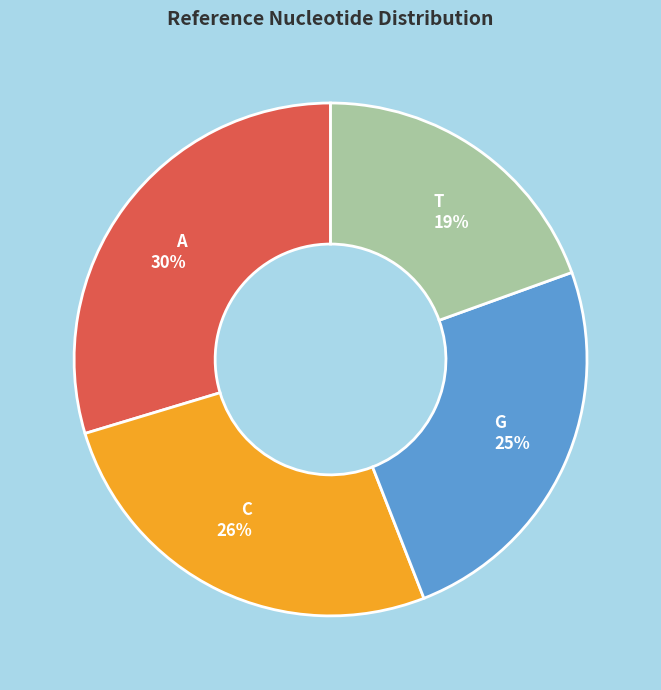

To the nearest percent, what percentage of the pie is G?

25%